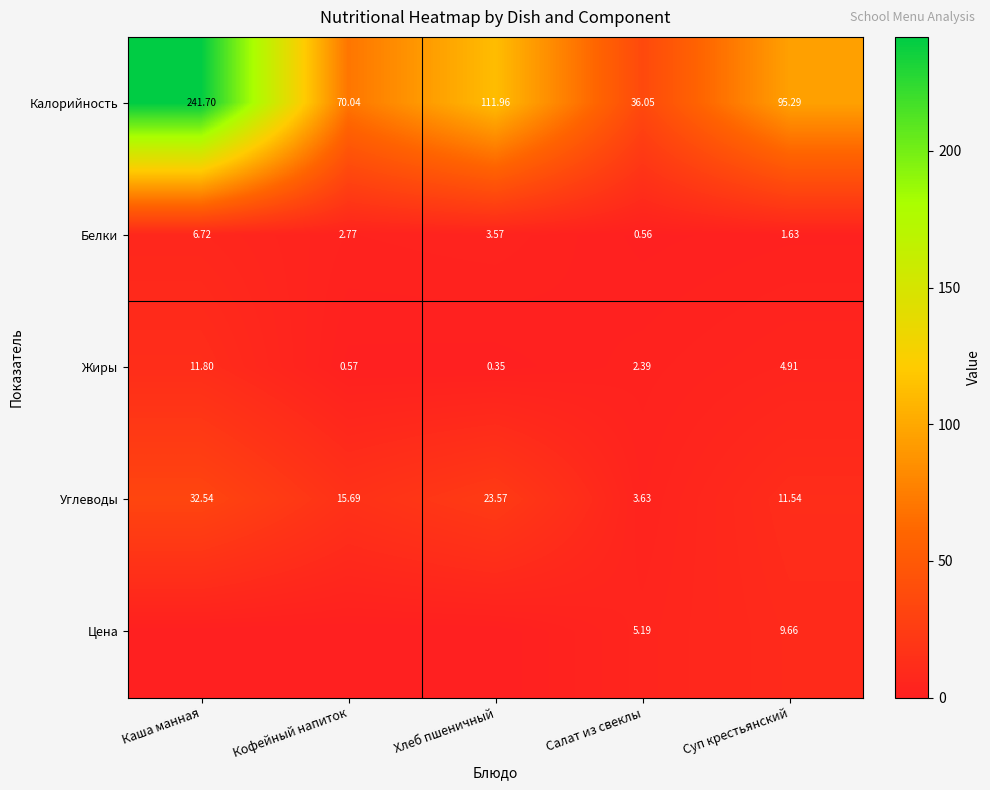

Rank the series at Суп крестьянский from lowest to highest value.

Белки, Жиры, Цена, Углеводы, Калорийность